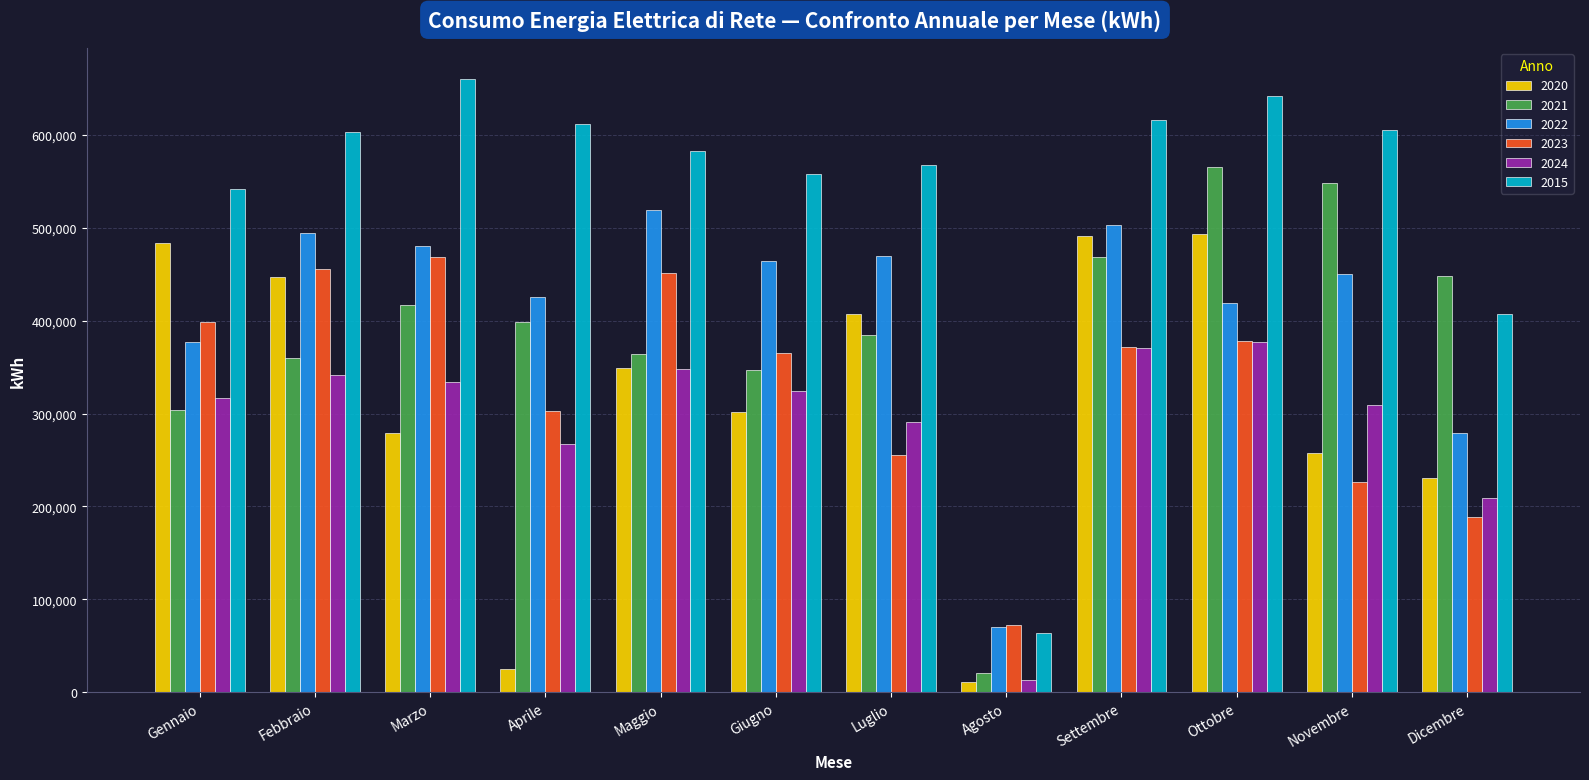

What is the sum of all 2023 values?

3932260